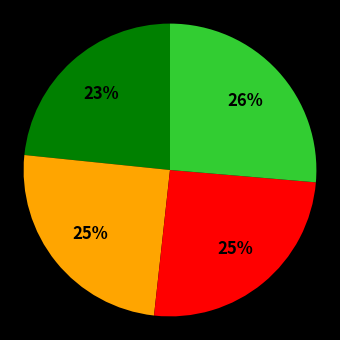

Which category has the biggest portion of the pie?

Abril